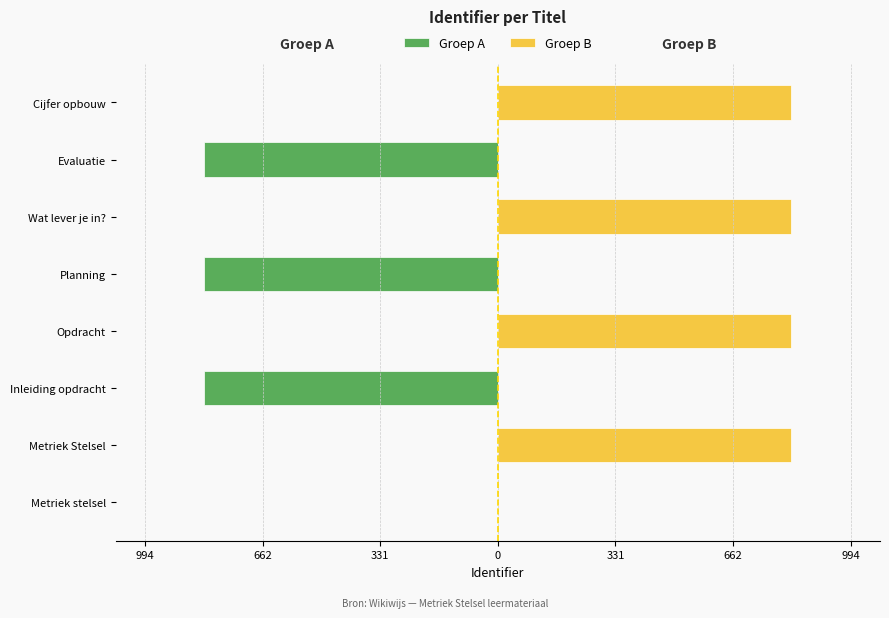

Rank the series at Cijfer opbouw from lowest to highest value.

Groep A, Groep B